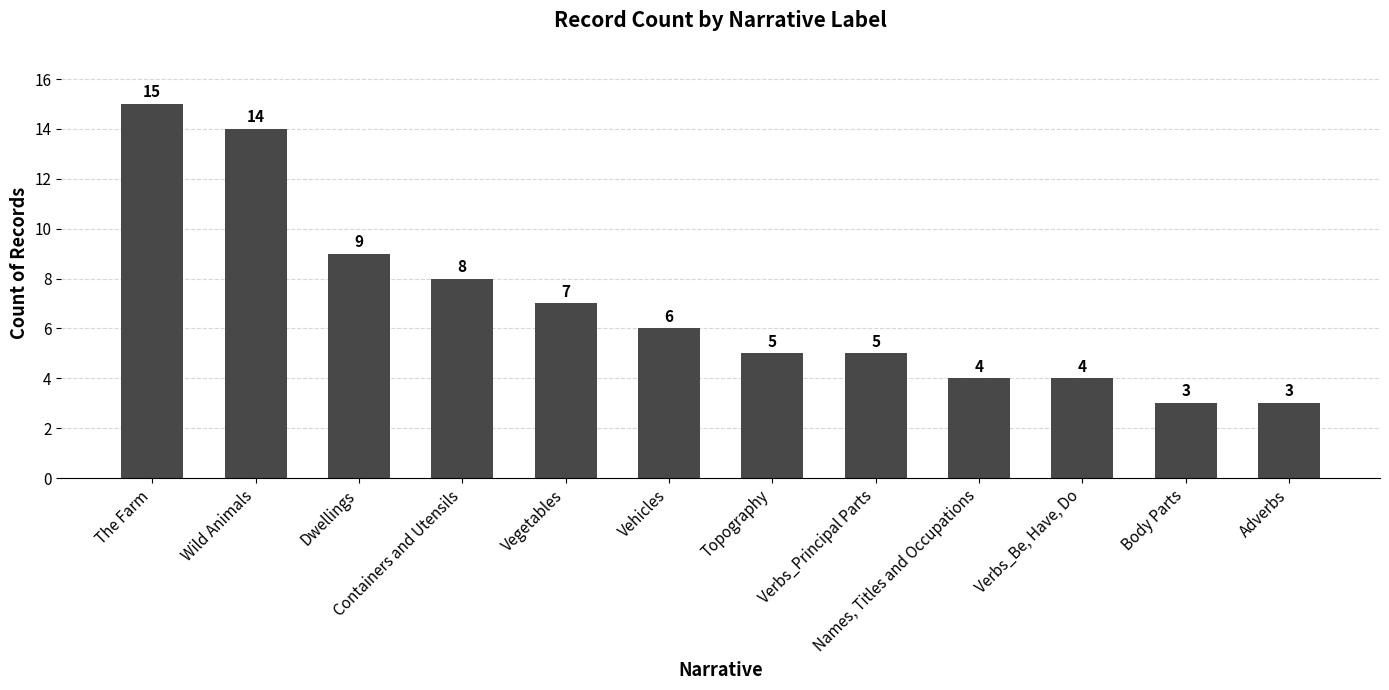

Reading left to right, list all the values displayed in this chart.

The Farm=15	Wild Animals=14	Dwellings=9	Containers and Utensils=8	Vegetables=7	Vehicles=6	Topography=5	Verbs_Principal Parts=5	Names, Titles and Occupations=4	Verbs_Be, Have, Do=4	Body Parts=3	Adverbs=3